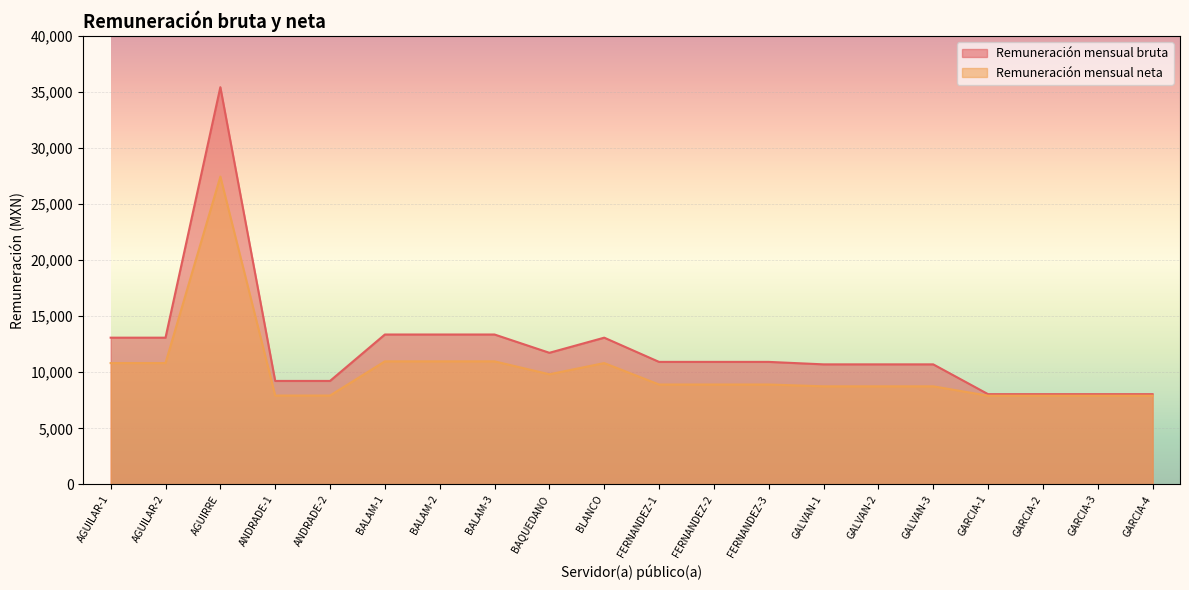

What are all the series names shown in the legend?

Remuneración mensual bruta, Remuneración mensual neta